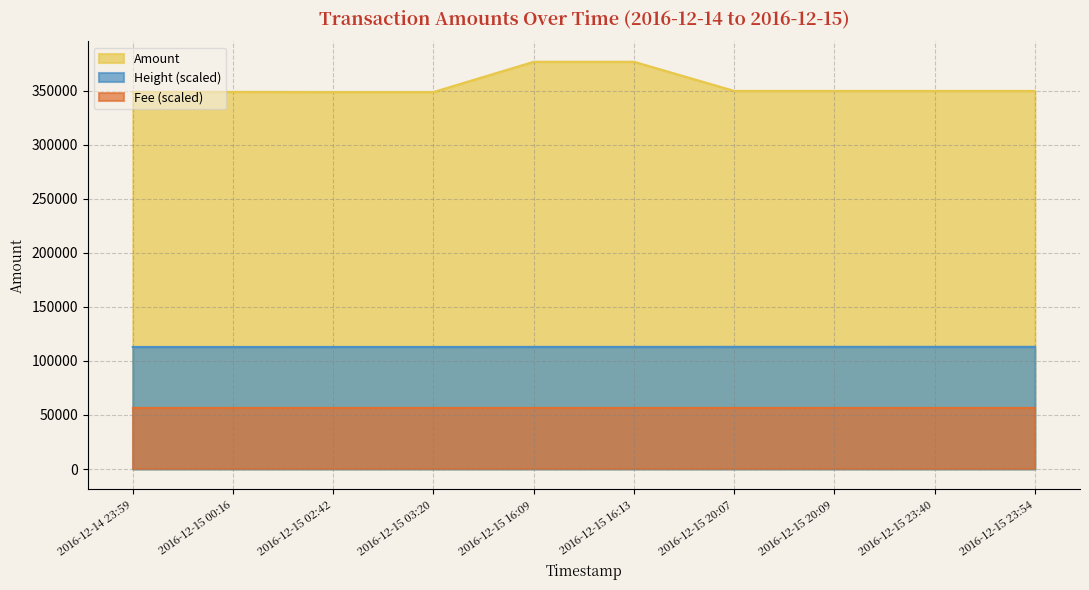

Which series has the largest range (max minus min)?

Amount